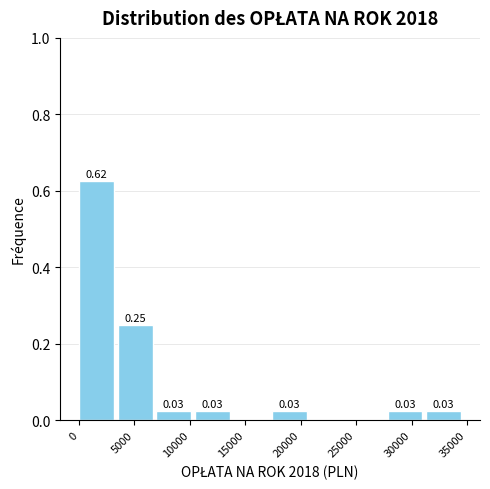

Which range on the x-axis has the tallest bar?

0 to 3500